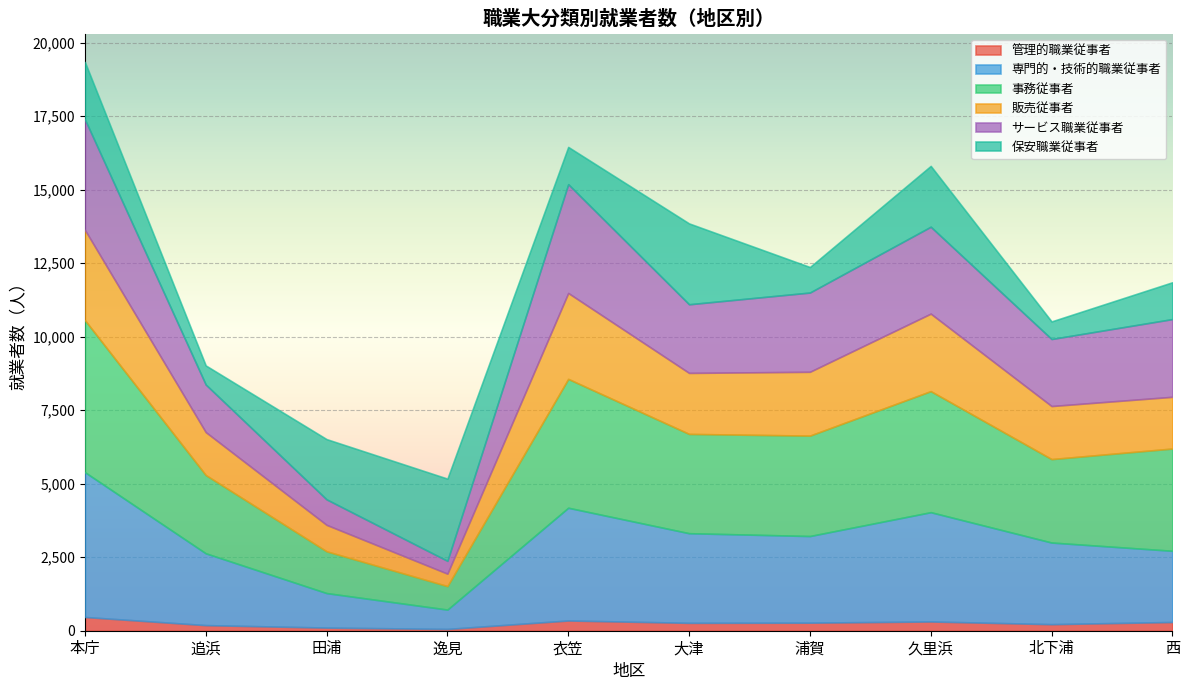

At which category is the sum across all series the highest?

本庁